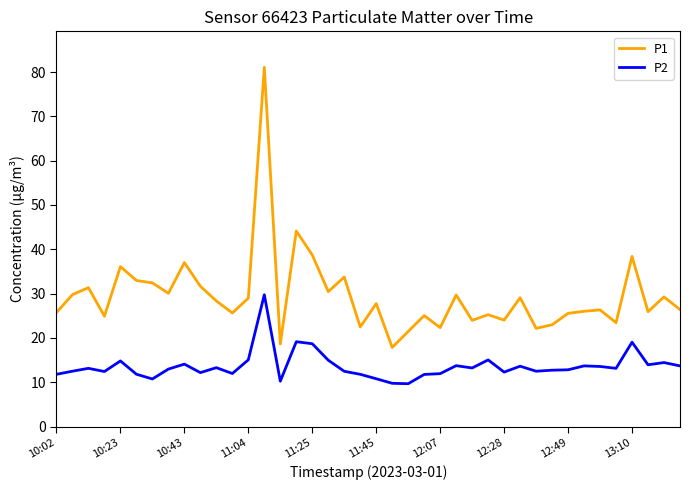

What is the difference between the maximum and minimum values in the P2 series?

20.1